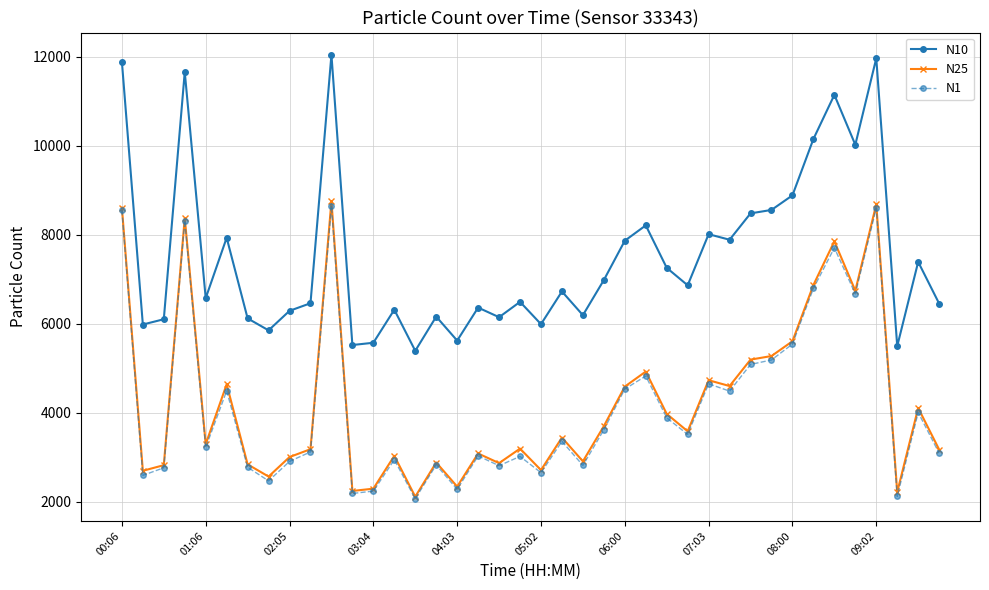

In N25, how many points are lower than both neighbors (excluding endpoints)?

13